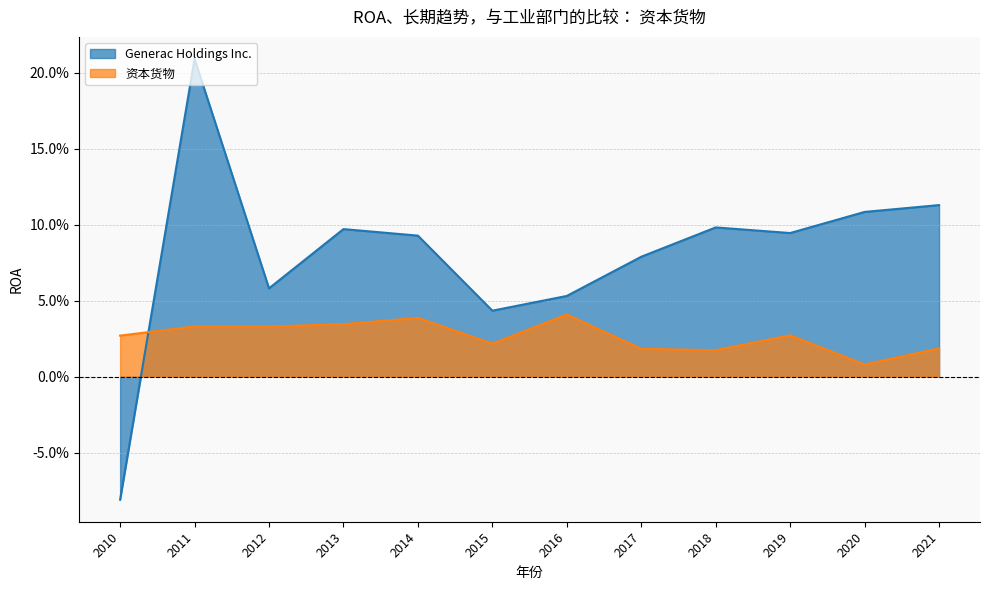

Does the chart display data point markers on the line(s)?

No